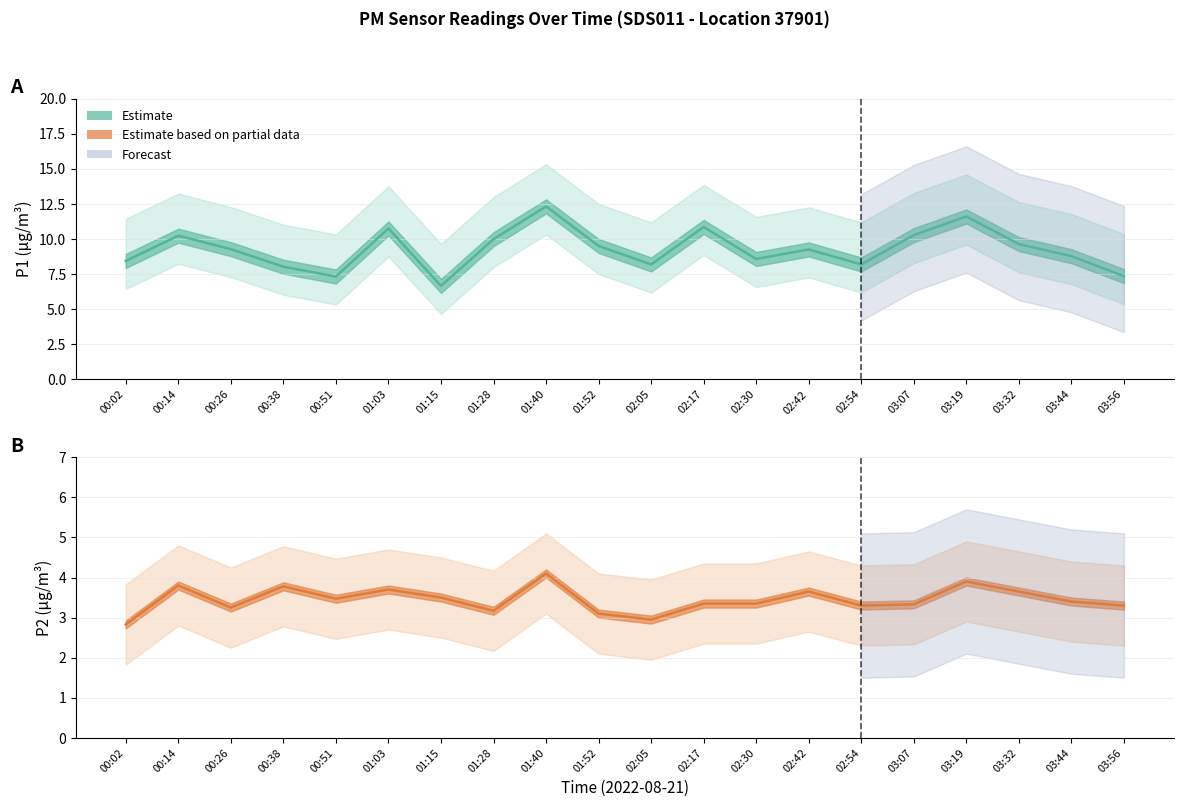

What is the spread (max minus min) of values at 02:42?

5.6